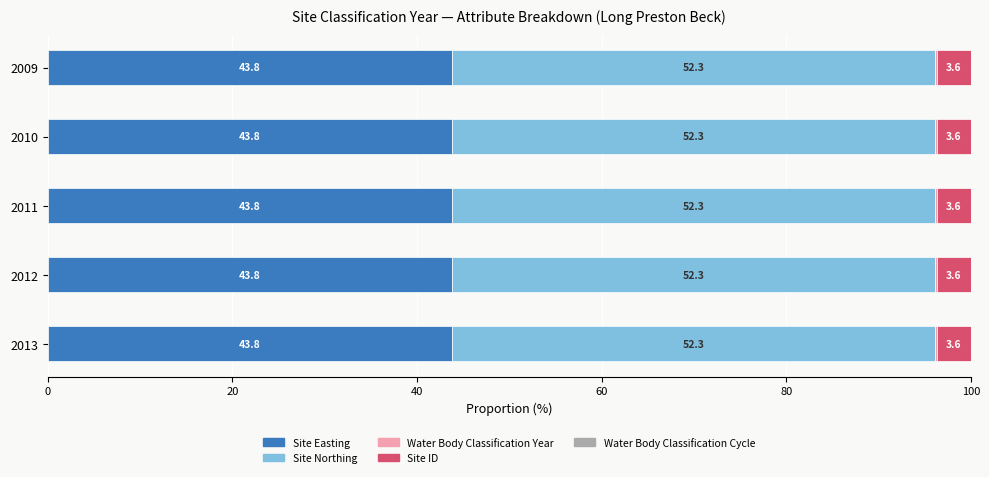

What is the maximum value for Site Easting?

43.8